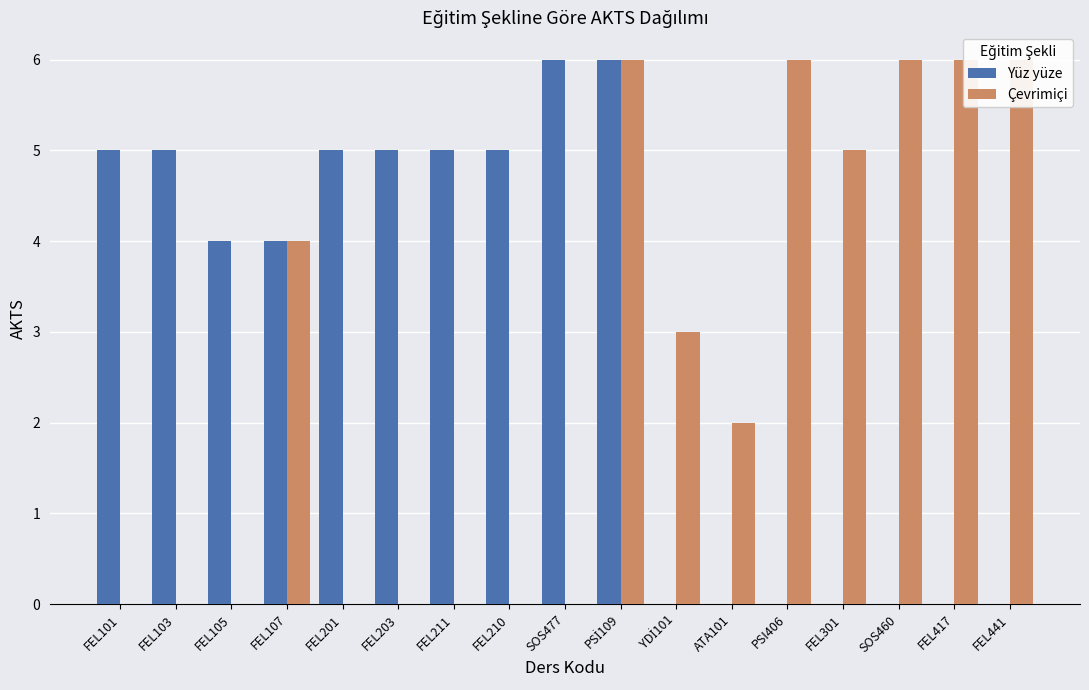

How many data points does each series have?

17